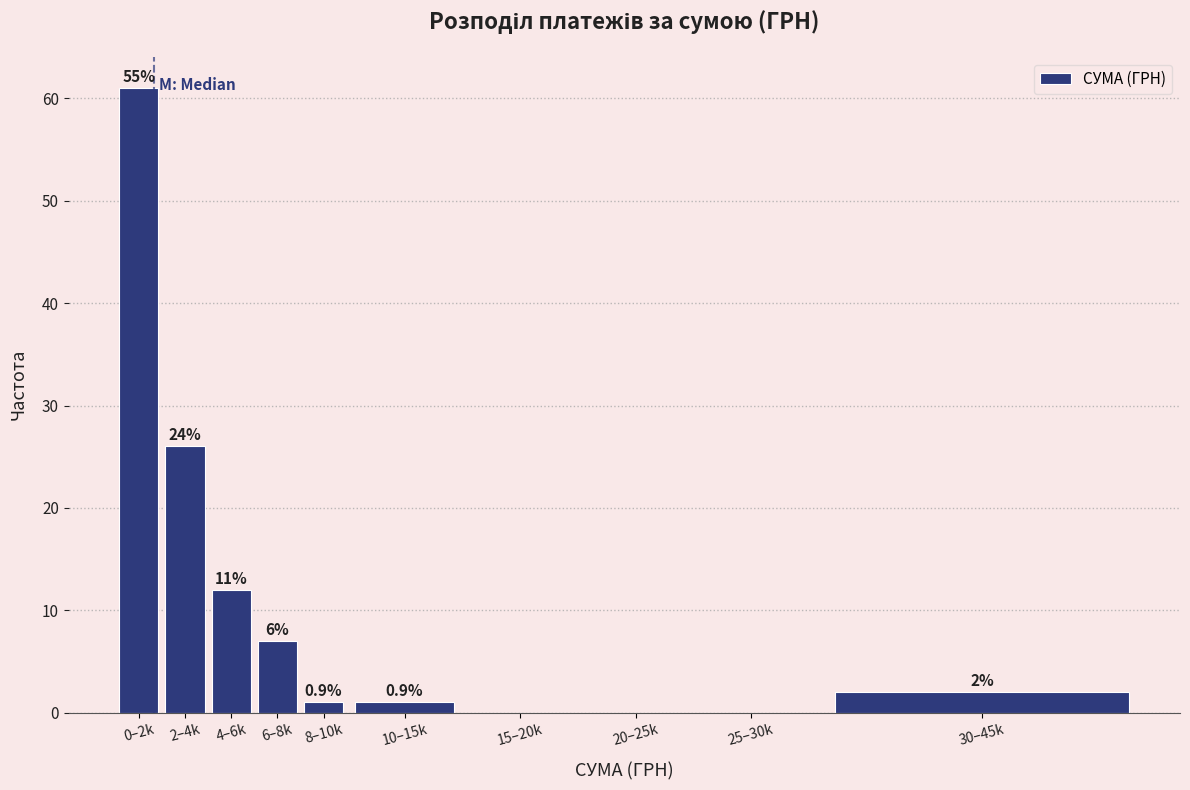

Are the bars horizontal?

No